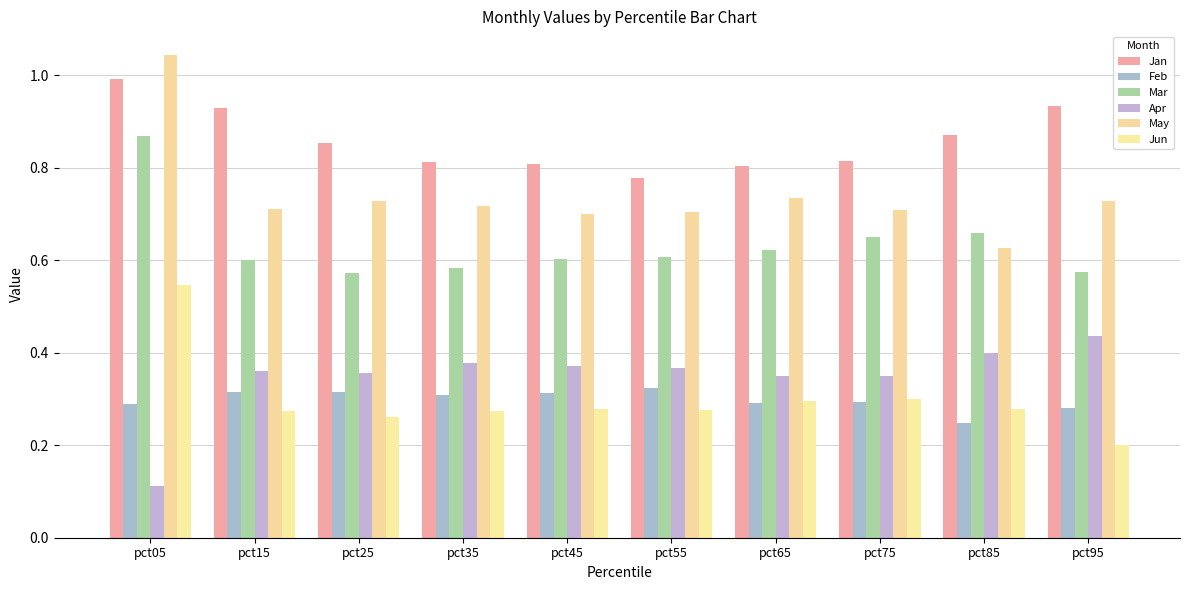

Is it true that Jun equals 0.3 at pct35?

True